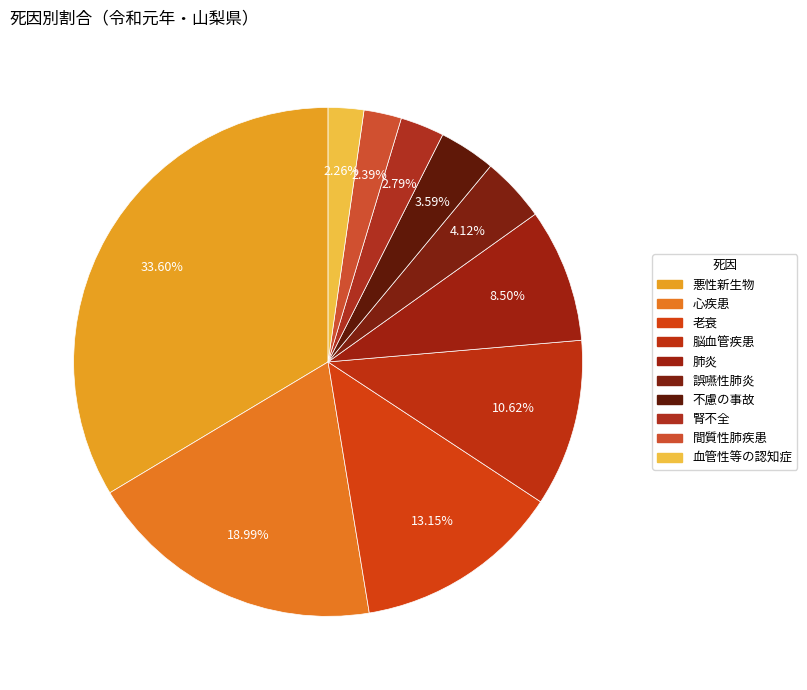

To the nearest percent, what is the difference between the 腎不全 and 心疾患 slice percentages?

16%